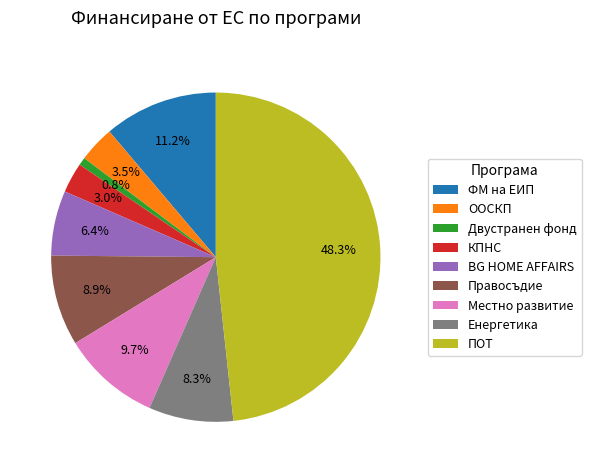

Which slice is the largest?

ПОТ